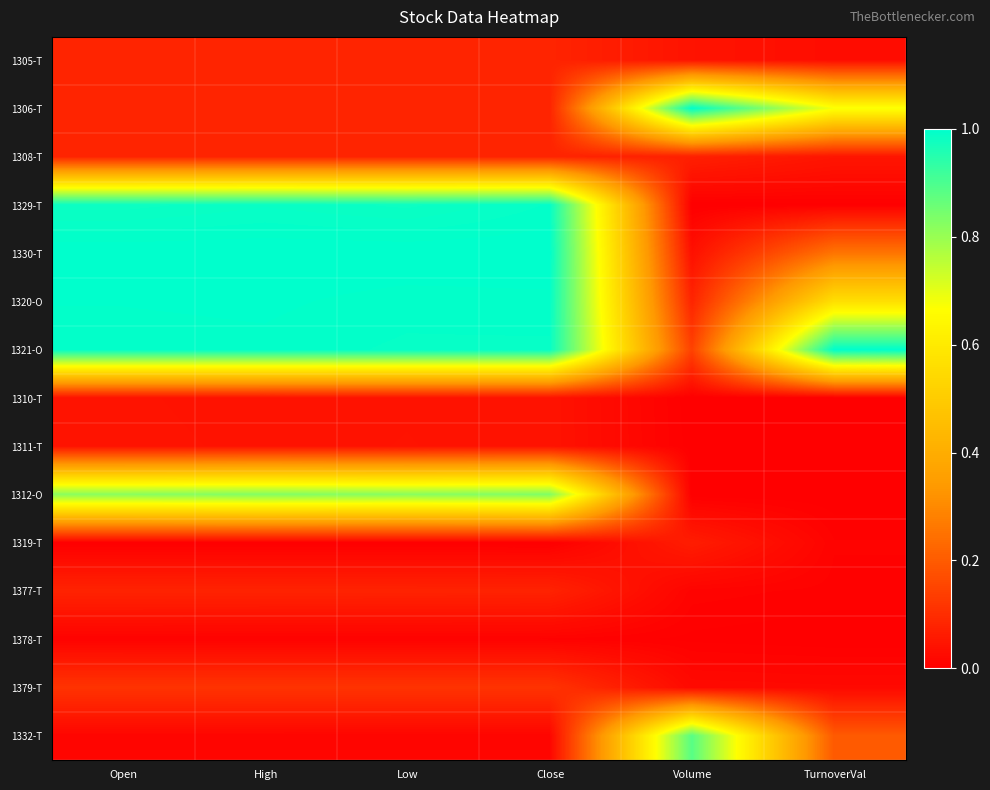

Rank the series at High from highest to lowest value.

1330-T, 1320-O, 1321-O, 1329-T, 1312-O, 1379-T, 1305-T, 1306-T, 1308-T, 1377-T, 1311-T, 1310-T, 1332-T, 1378-T, 1319-T